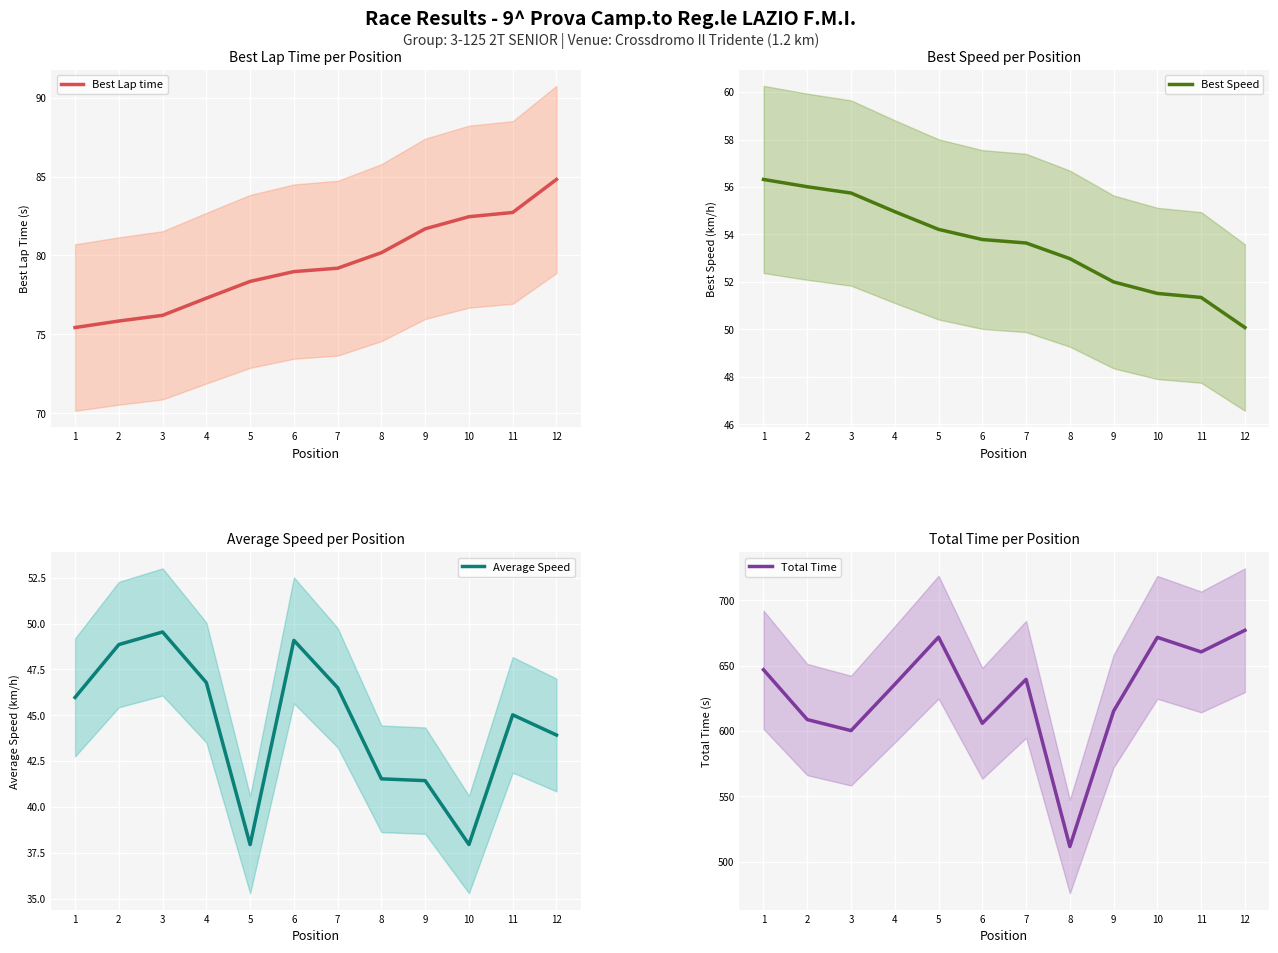

How many distinct data groups are displayed?

4